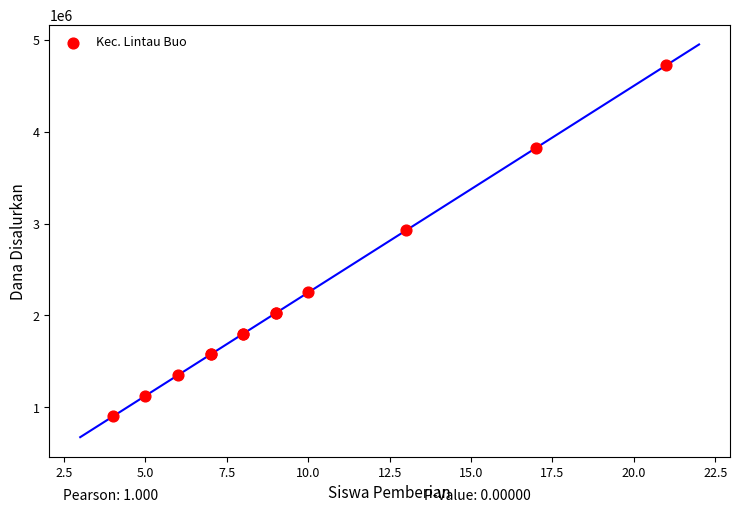

What Y value in the scatter plot is closest to 2812500?

2925000